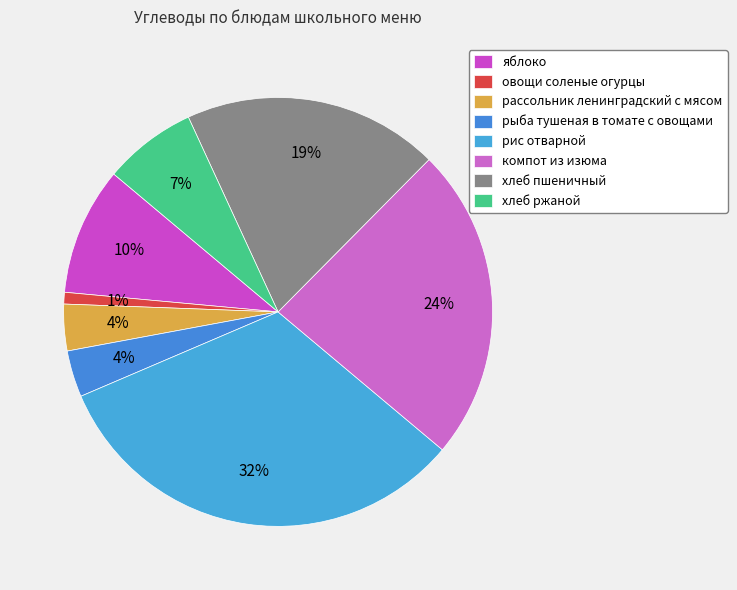

How many segments does this pie chart have?

8